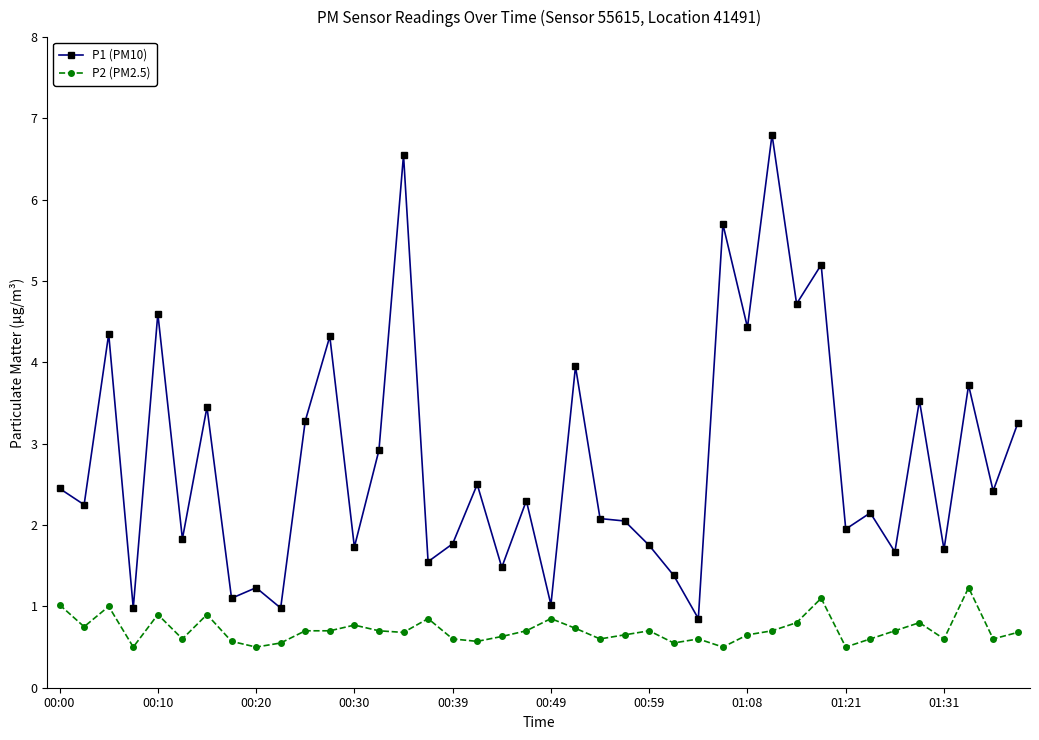

How many categories are shown in the chart?

40